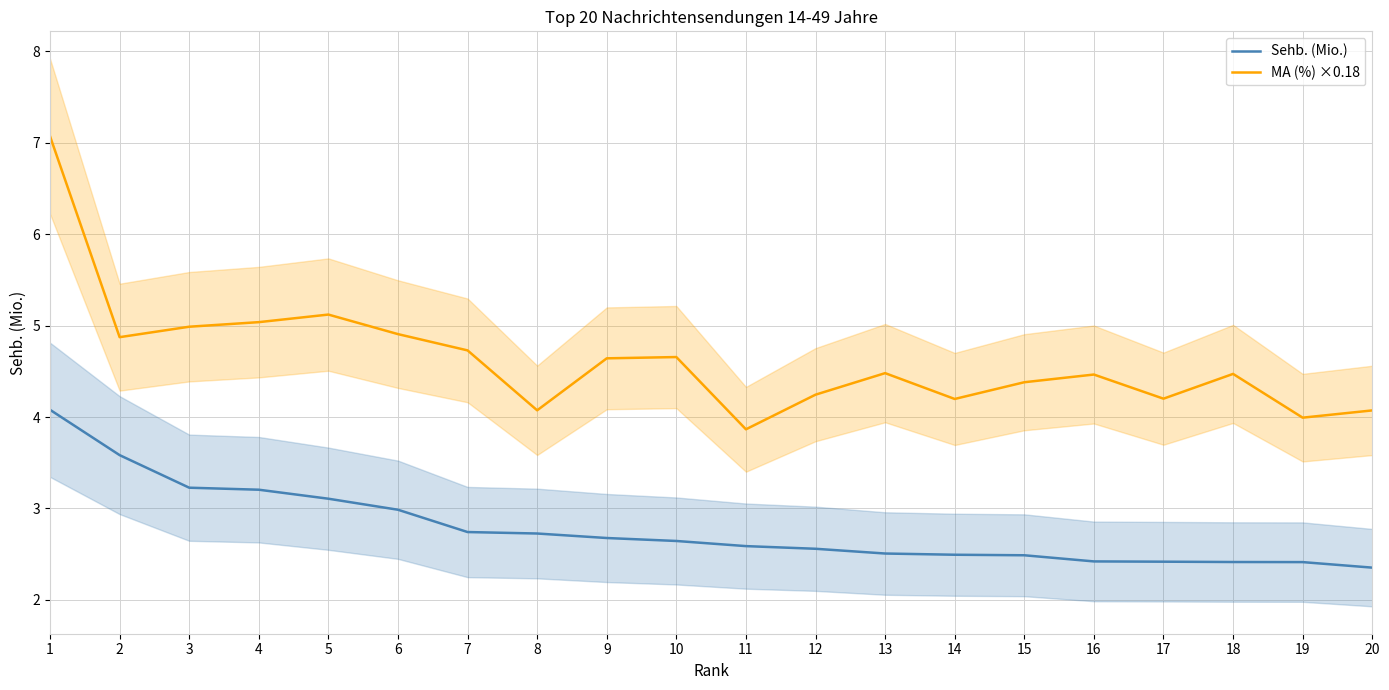

Which series changed the most between 1 and 12?

MA (%) ×0.18